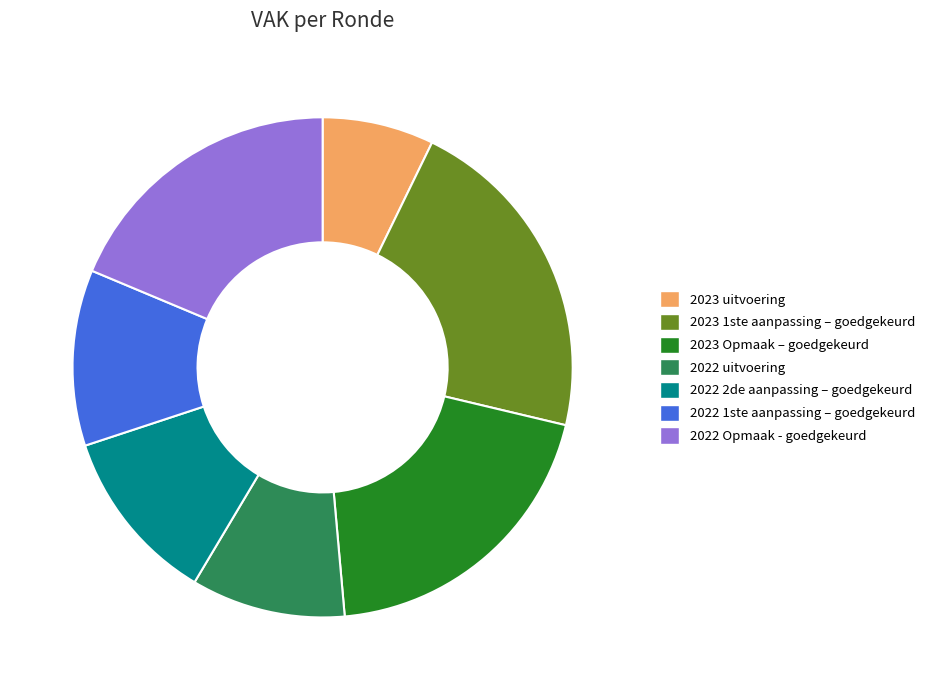

Is there a majority slice in this chart?

No